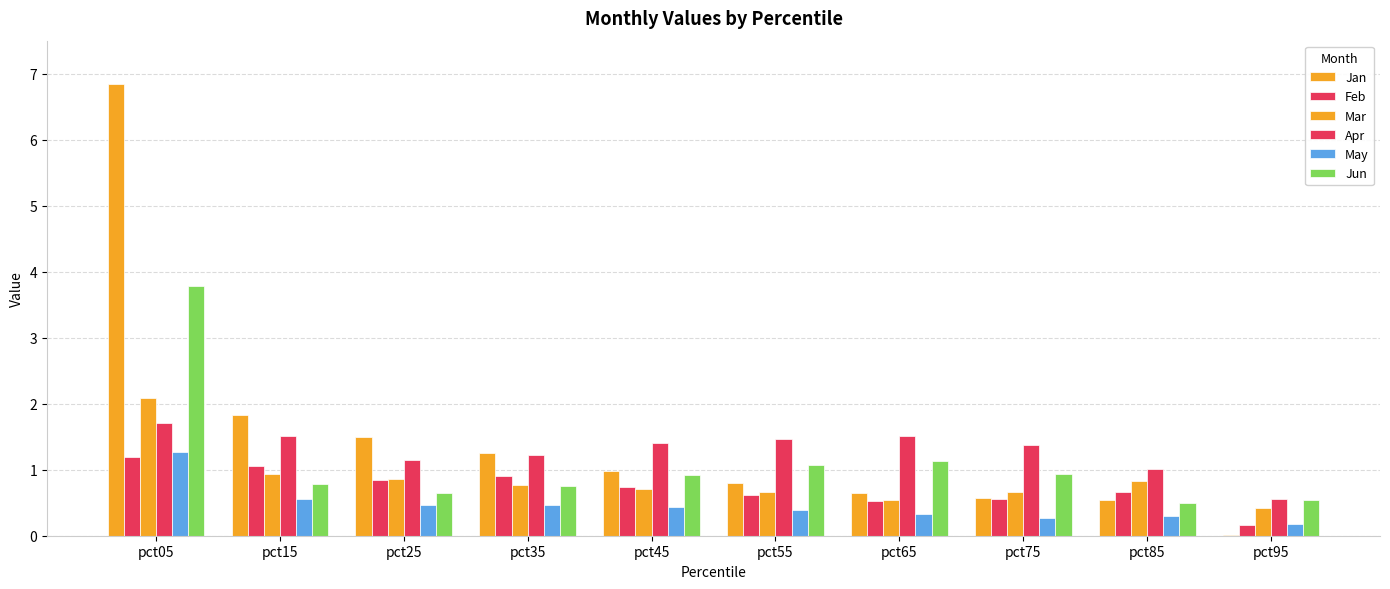

Does the chart contain stacked bars?

No